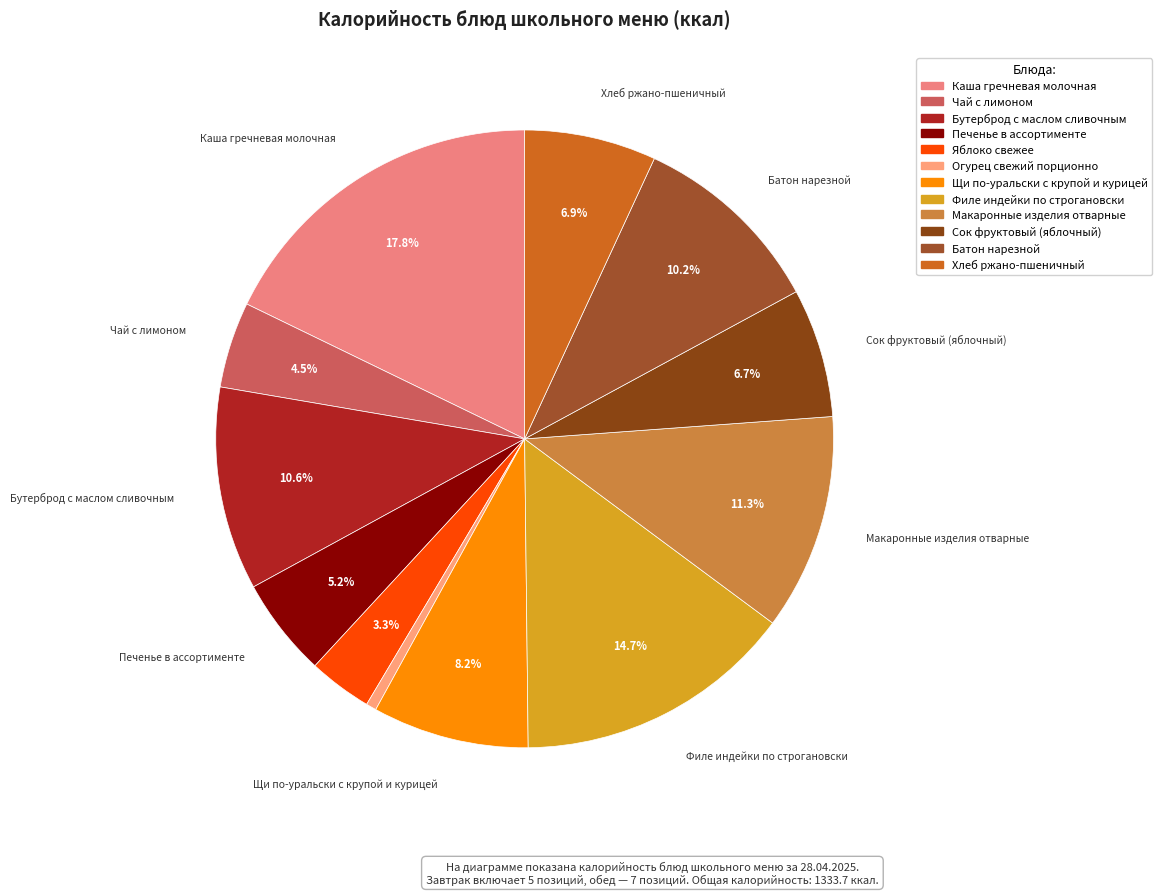

Which category has the smallest portion of the pie?

Огурец свежий порционно